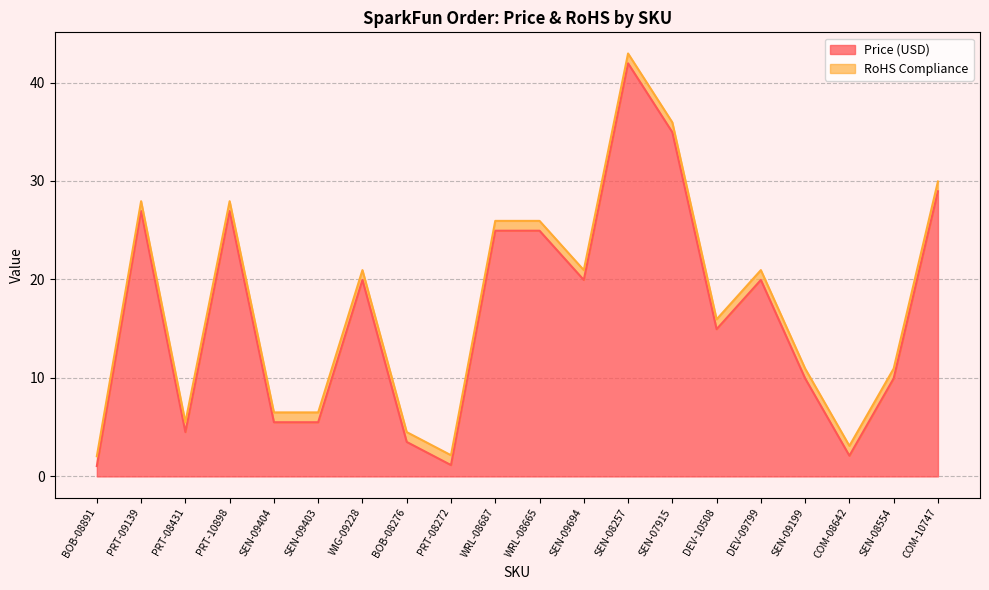

Which label corresponds to the largest value in the chart?

SEN-08257